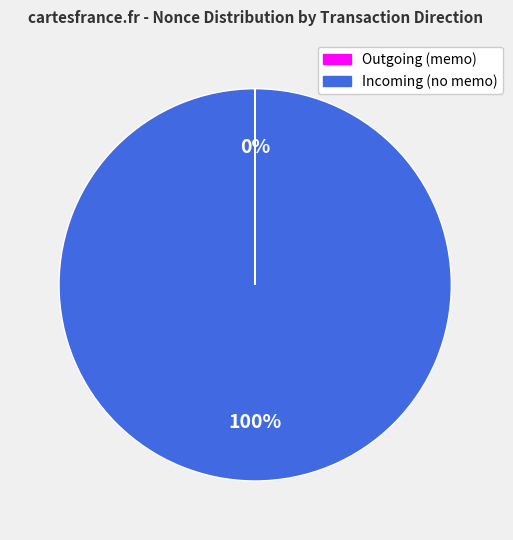

To the nearest percent, what is the difference between the largest and smallest slice percentages?

100%